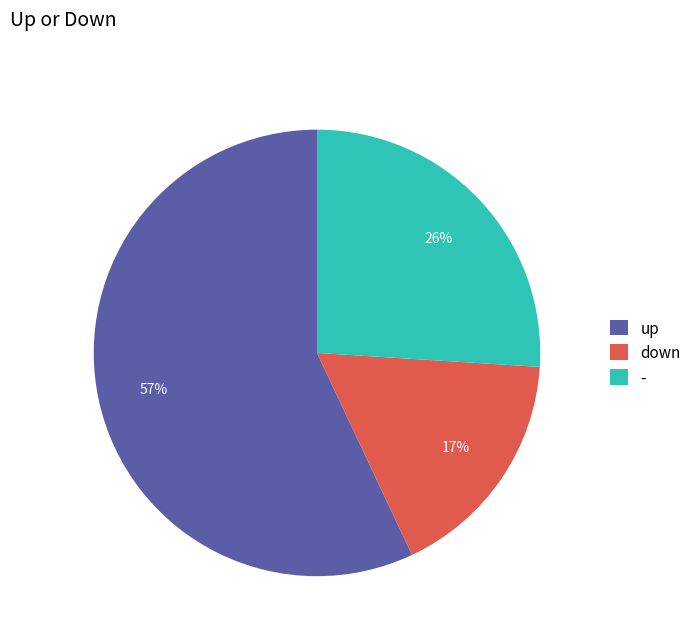

Rank the categories by value from highest to lowest.

up, -, down